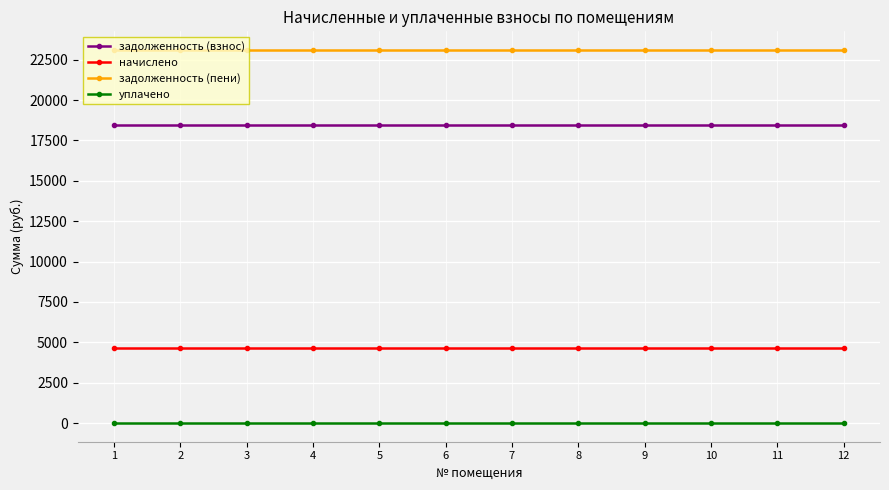

Reading left to right, extract all data points from this chart.

задолженность (взнос): 18432.0	18432.0	18432.0	18432.0	18432.0	18432.0	18432.0	18432.0	18432.0	18432.0	18432.0	18432.0
начислено: 4665.6	4665.6	4665.6	4665.6	4665.6	4665.6	4665.6	4665.6	4665.6	4665.6	4665.6	4665.6
задолженность (пени): 23097.6	23097.6	23097.6	23097.6	23097.6	23097.6	23097.6	23097.6	23097.6	23097.6	23097.6	23097.6
уплачено: 0.0	0.0	0.0	0.0	0.0	0.0	0.0	0.0	0.0	0.0	0.0	0.0